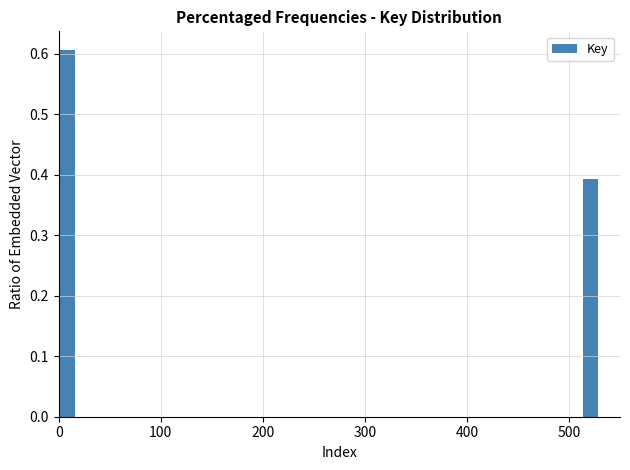

Around what value on the x-axis is the tallest bar? Give the approximate position of its centre, as read against the axis.

10